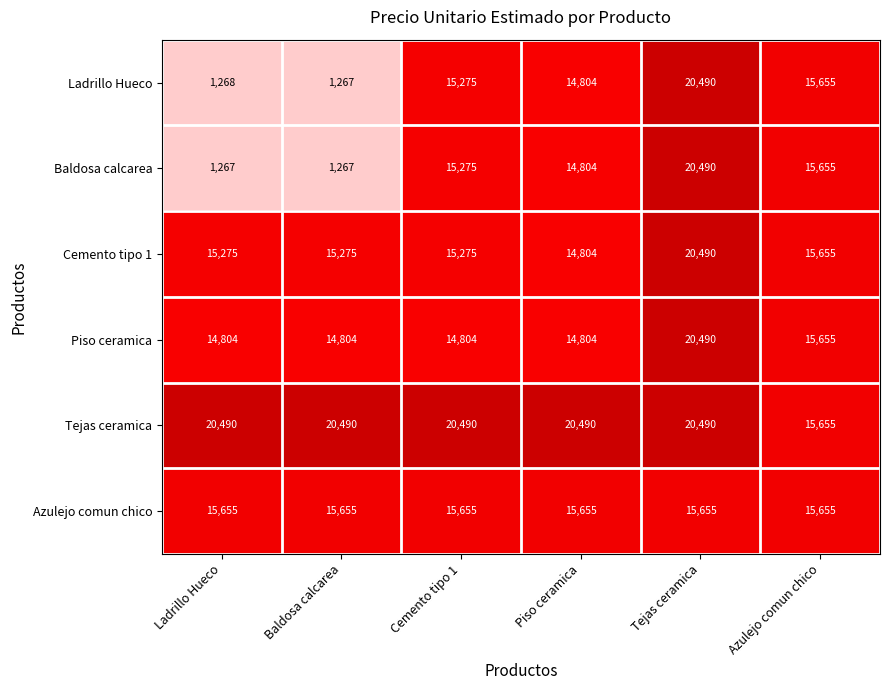

What is the difference between the highest and lowest values at Ladrillo Hueco?

19223